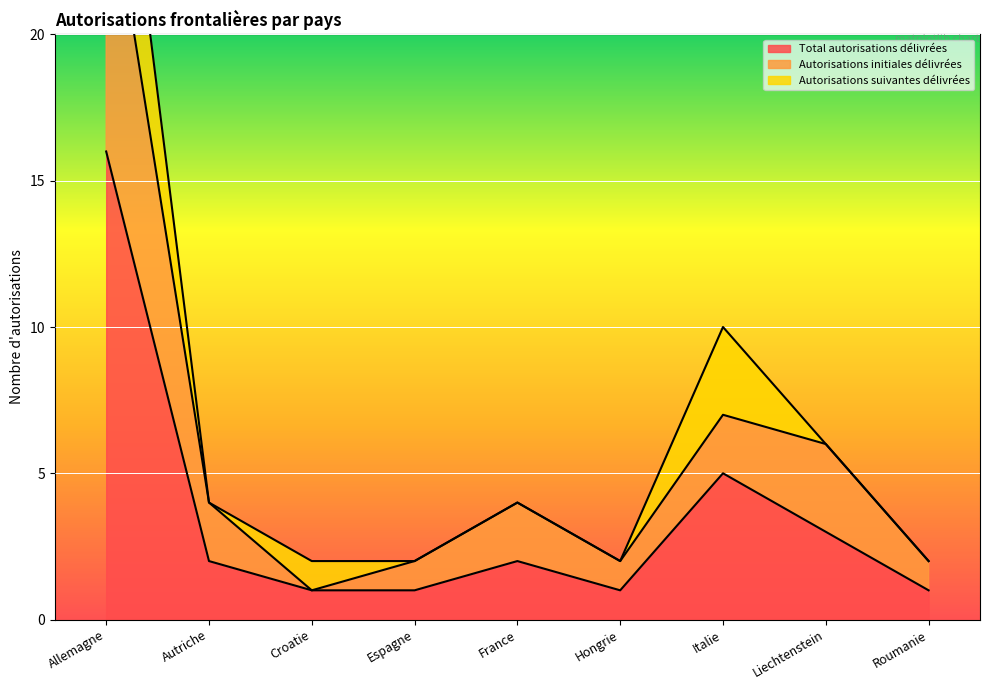

Where is the first local maximum for Total autorisations délivrées?

France